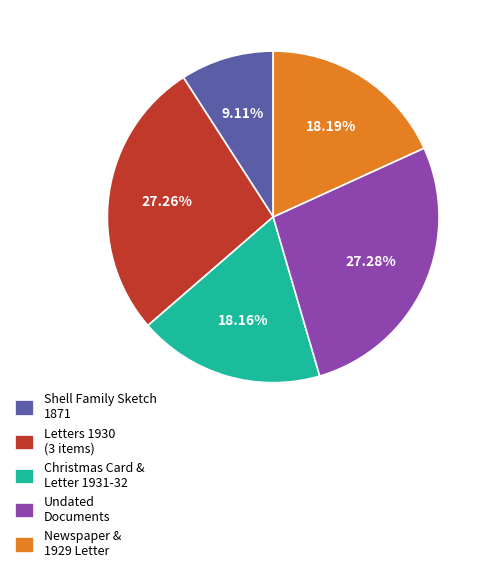

Do Newspaper & 1929 Letter and Shell Family Sketch 1871 together represent more than half of the pie?

No